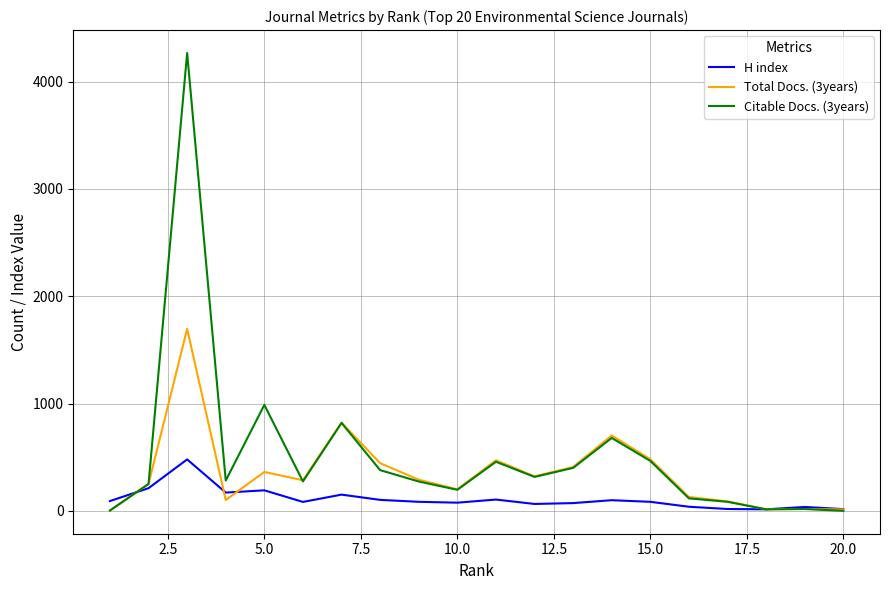

List the series in order of their overall mean, highest first.

Citable Docs. (3years), Total Docs. (3years), H index